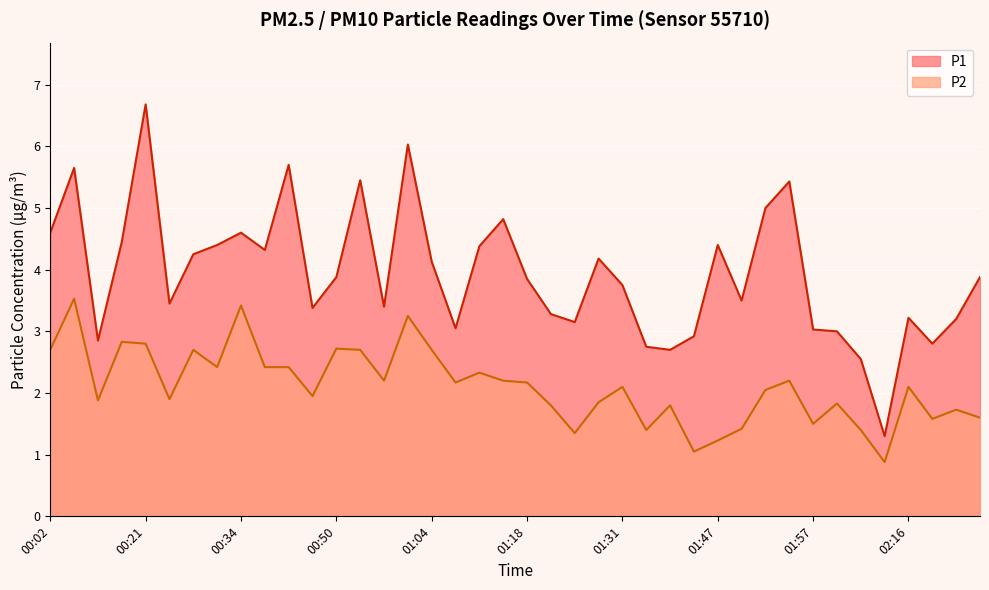

How many data points in P2 are less than 2?

18